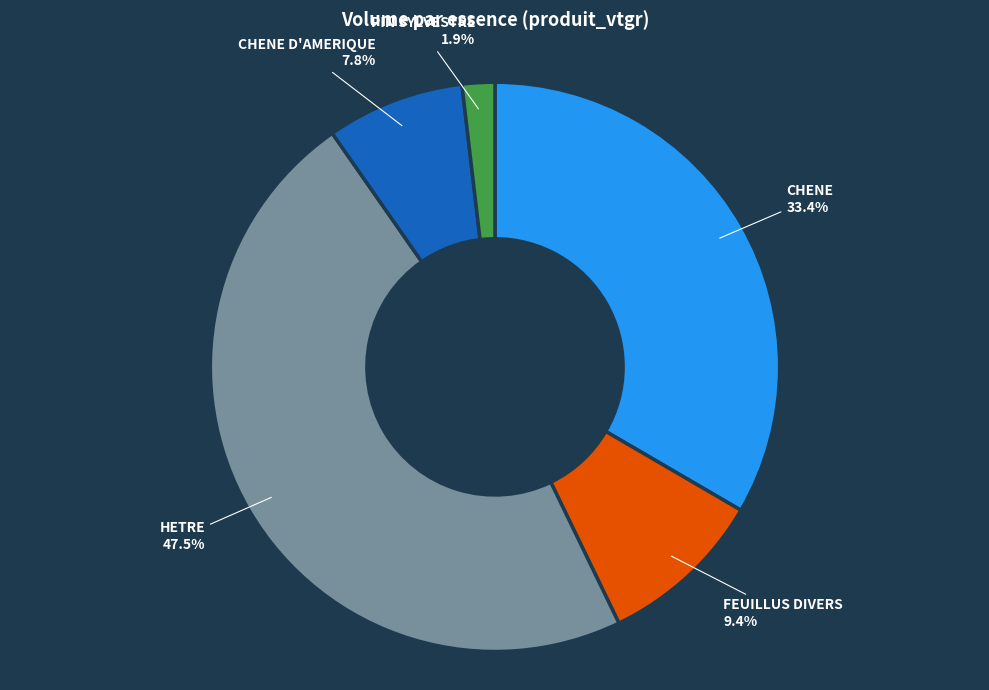

Count the number of slices in the pie.

5